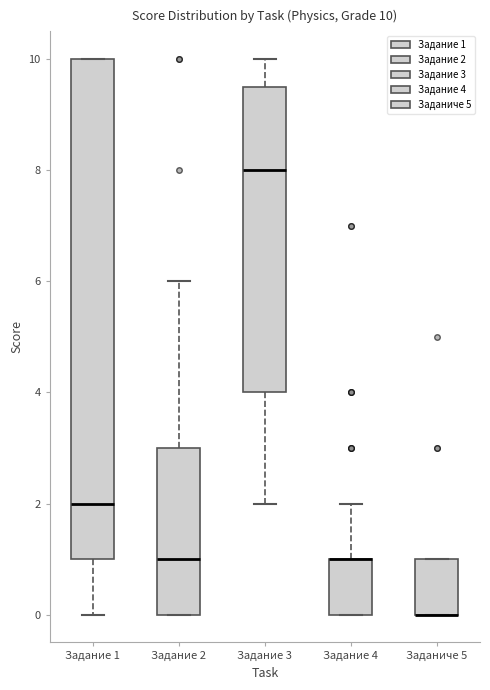

Comparing the boxes themselves (not the whiskers), which one is the tallest?

Задание 1